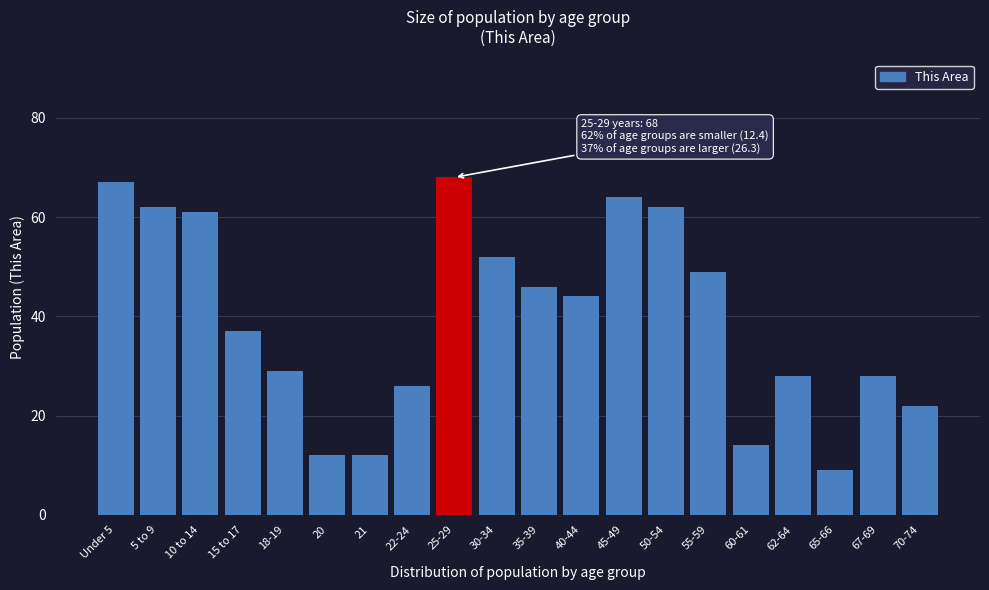

Reading left to right, list all the values displayed in this chart.

67	62	61	37	29	12	12	26	68	52	46	44	64	62	49	14	28	9	28	22